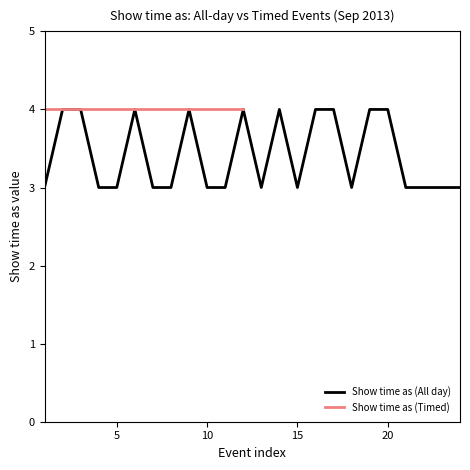

What is the lowest value of the Show time as (All day) series?

3